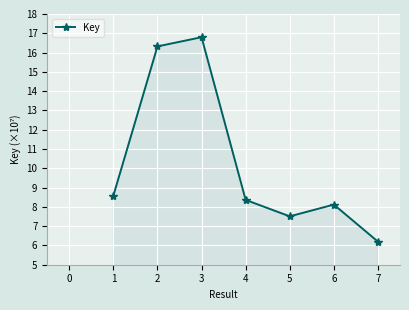

True or false: there are more than 2 points higher than both neighbors.

False